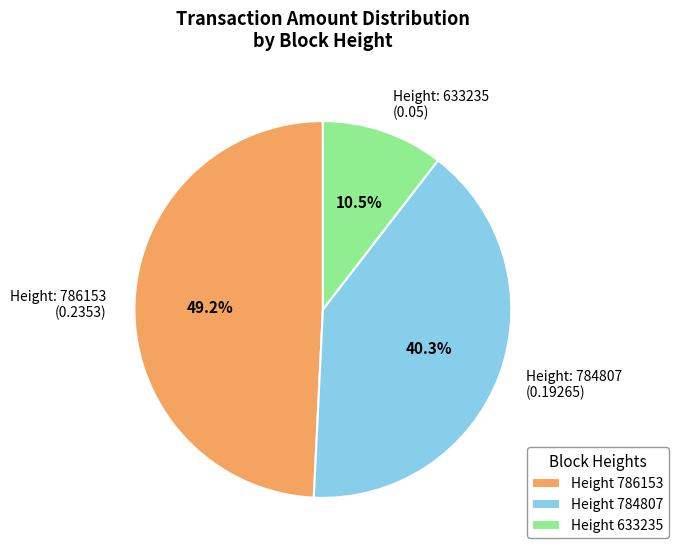

Does Height: 786153 (0.2353) account for over 50% of the chart?

No